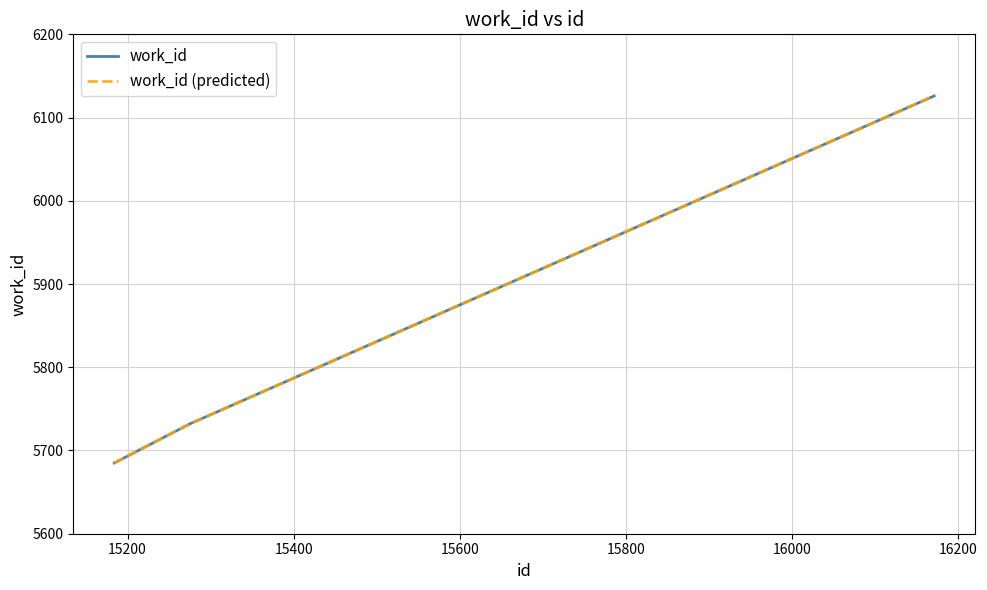

Does the chart have visible grid lines?

Yes